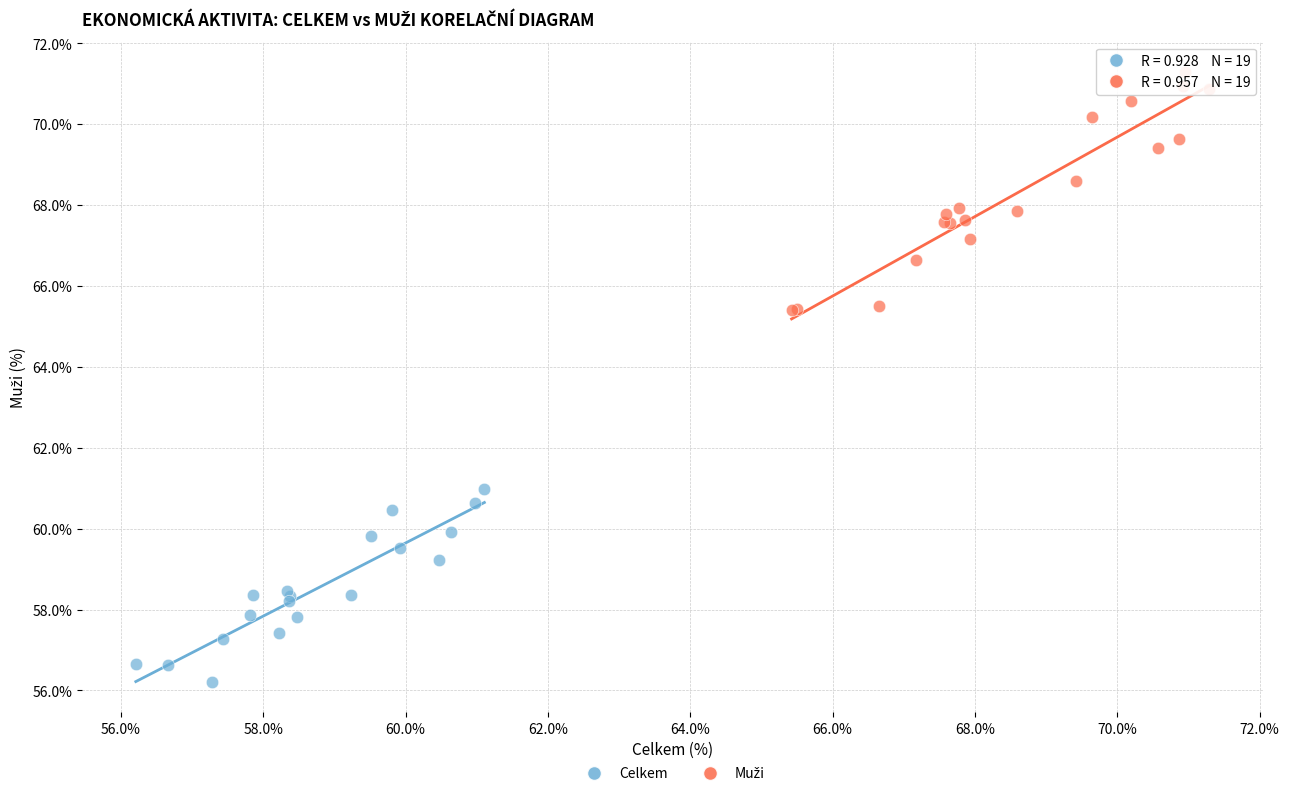

Which series reaches the minimum Y coordinate?

Celkem